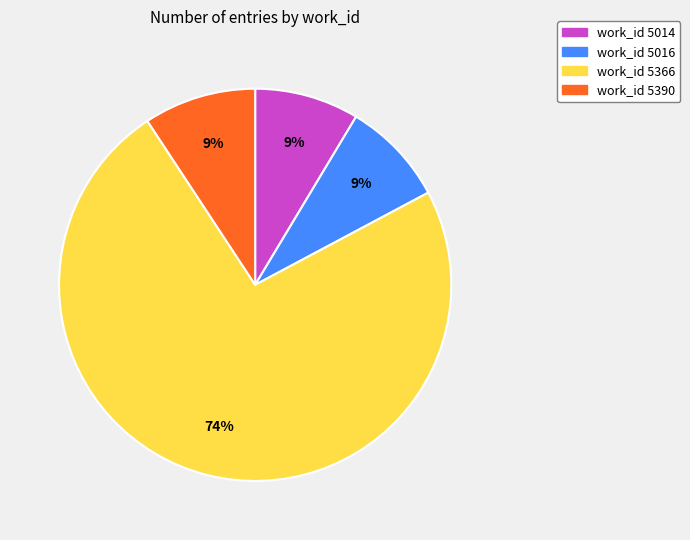

What is the largest slice in the pie chart?

work_id 5366